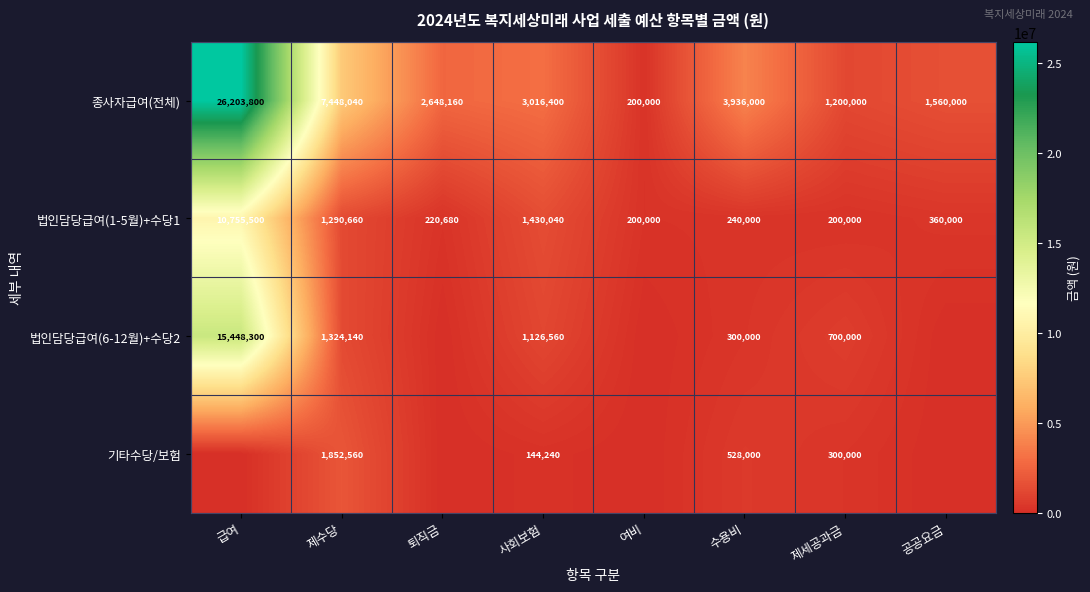

What is the highest value of the 법인담당급여(1-5월)+수당1 series?

10755500